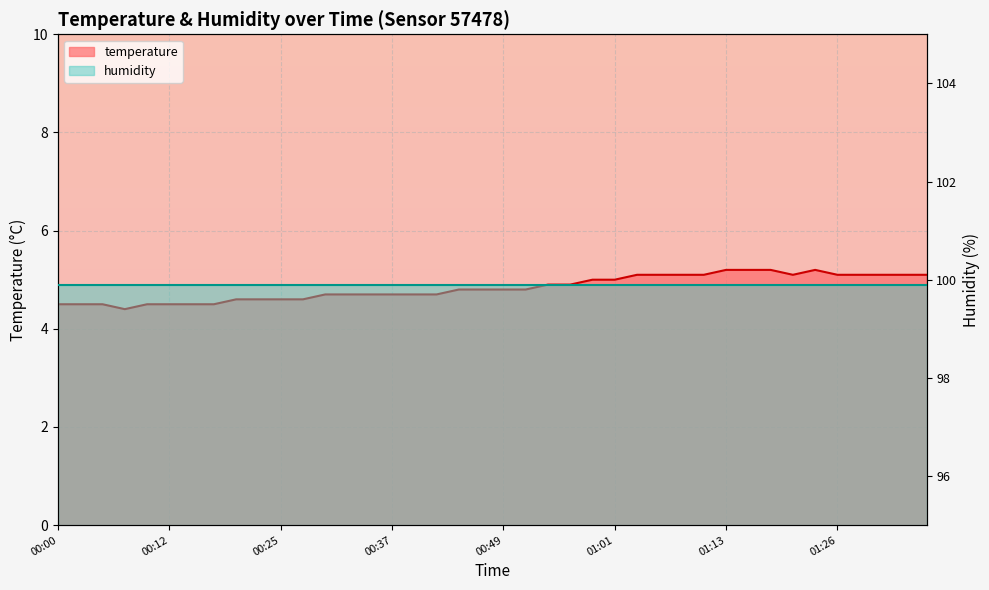

Which has a higher value, 00:37 or 00:17?

00:37